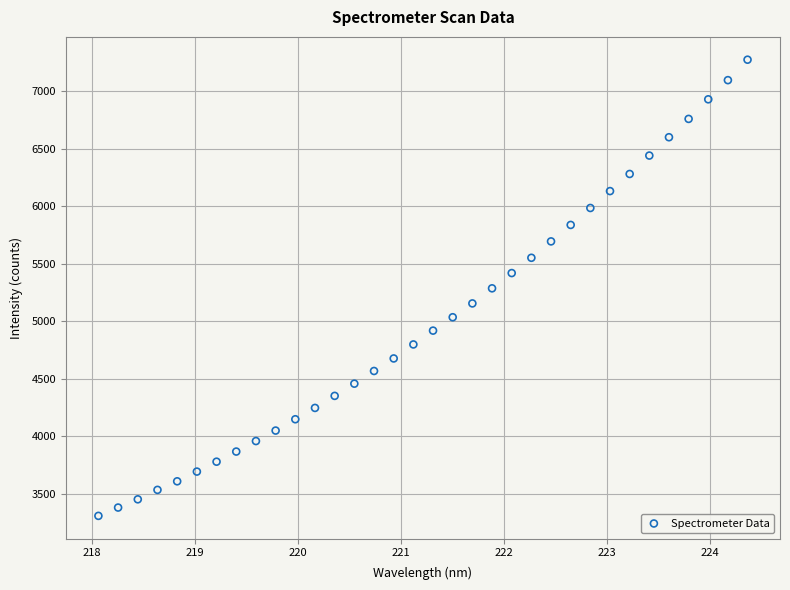

What is the range of Y values (max minus min)?

3966.6